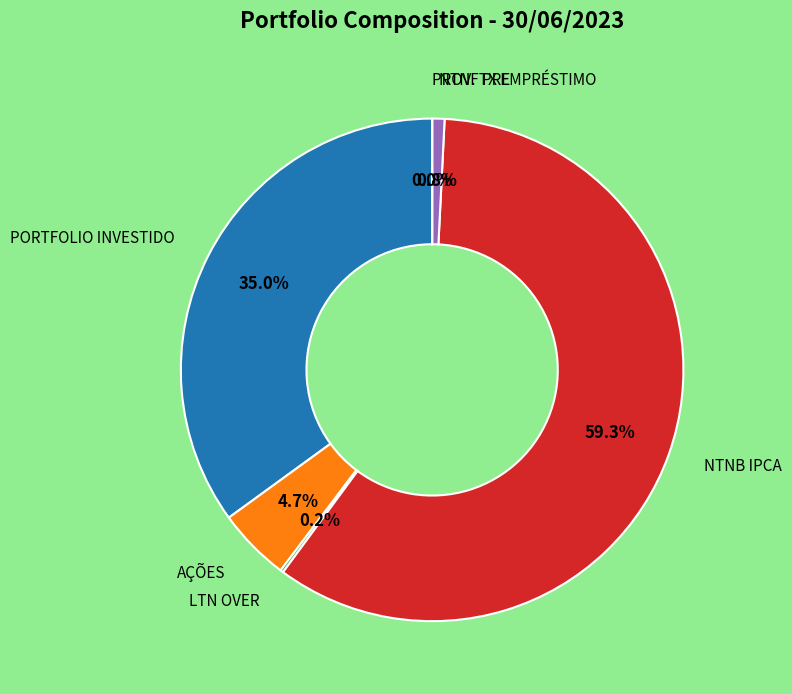

What is the largest slice in the pie chart?

NTNB IPCA